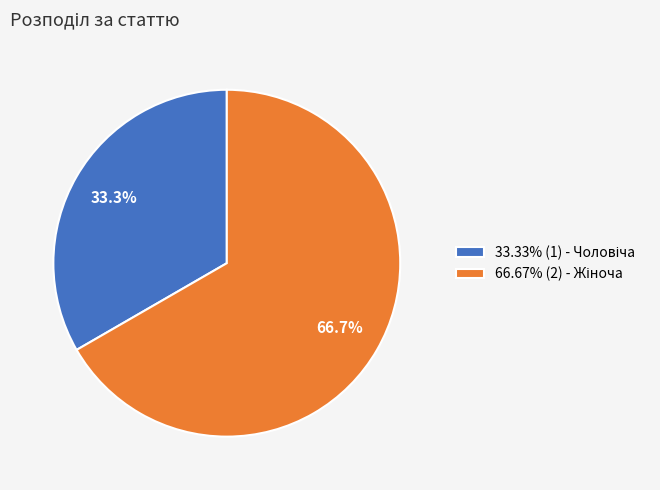

Is there a majority slice in this chart?

Yes